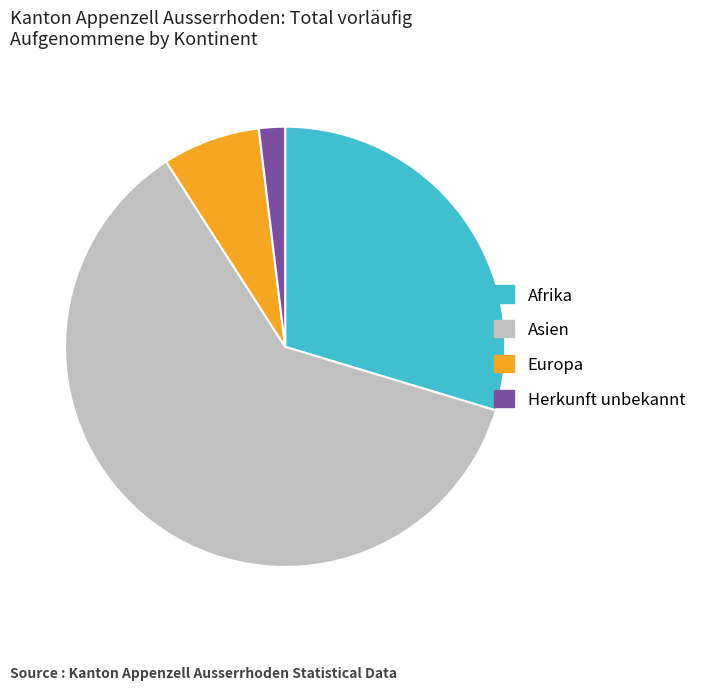

Which category has the biggest portion of the pie?

Asien